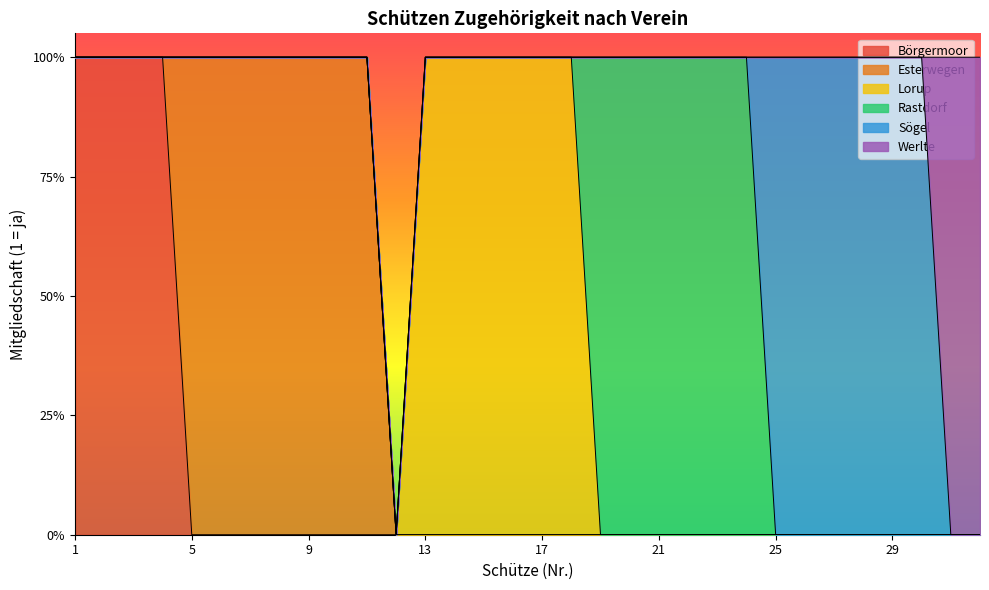

Reading left to right, list all the values displayed in this chart.

Börgermoor: 1=1	2=1	3=1	4=1	5=0	6=0	7=0	8=0	9=0	10=0	11=0	12=0	13=0	14=0	15=0	16=0	17=0	18=0	19=0	20=0	21=0	22=0	23=0	24=0	25=0	26=0	27=0	28=0	29=0	30=0	31=0	32=0
Esterwegen: 1=0	2=0	3=0	4=0	5=1	6=1	7=1	8=1	9=1	10=1	11=1	12=0	13=0	14=0	15=0	16=0	17=0	18=0	19=0	20=0	21=0	22=0	23=0	24=0	25=0	26=0	27=0	28=0	29=0	30=0	31=0	32=0
Lorup: 1=0	2=0	3=0	4=0	5=0	6=0	7=0	8=0	9=0	10=0	11=0	12=0	13=1	14=1	15=1	16=1	17=1	18=1	19=0	20=0	21=0	22=0	23=0	24=0	25=0	26=0	27=0	28=0	29=0	30=0	31=0	32=0
Rastdorf: 1=0	2=0	3=0	4=0	5=0	6=0	7=0	8=0	9=0	10=0	11=0	12=0	13=0	14=0	15=0	16=0	17=0	18=0	19=1	20=1	21=1	22=1	23=1	24=1	25=0	26=0	27=0	28=0	29=0	30=0	31=0	32=0
Sögel: 1=0	2=0	3=0	4=0	5=0	6=0	7=0	8=0	9=0	10=0	11=0	12=0	13=0	14=0	15=0	16=0	17=0	18=0	19=0	20=0	21=0	22=0	23=0	24=0	25=1	26=1	27=1	28=1	29=1	30=1	31=0	32=0
Werlte: 1=0	2=0	3=0	4=0	5=0	6=0	7=0	8=0	9=0	10=0	11=0	12=0	13=0	14=0	15=0	16=0	17=0	18=0	19=0	20=0	21=0	22=0	23=0	24=0	25=0	26=0	27=0	28=0	29=0	30=0	31=1	32=1